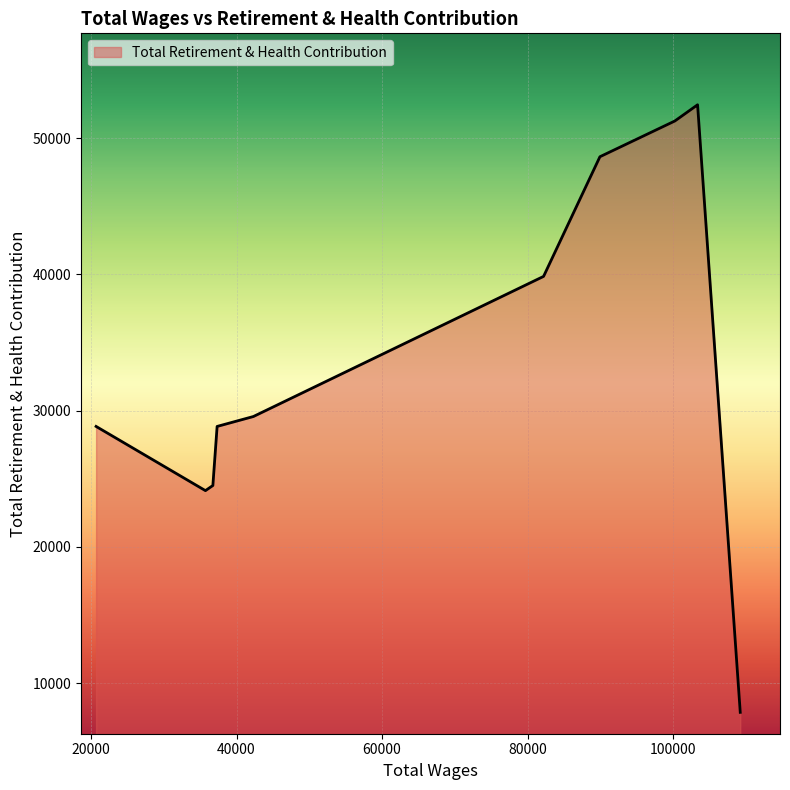

What is the difference between the maximum and minimum values?

44612